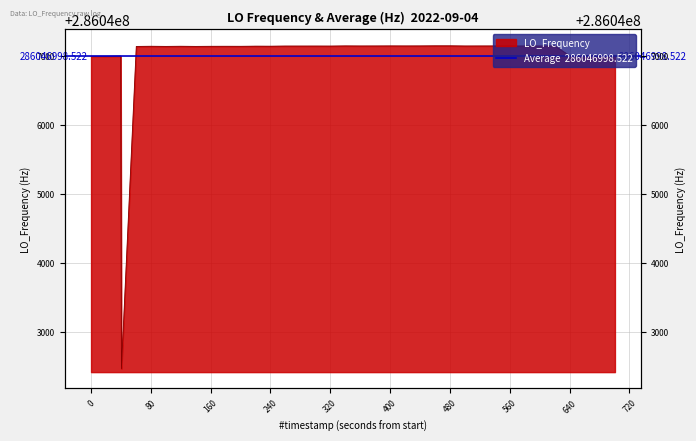

Reading left to right, transcribe all the data shown in this chart.

286046997.1	286046996.5	286046999.5	286042468.2	286047138.9	286047141.4	286047139.3	286047141.5	286047139.3	286047140.9	286047141.3	286047140.8	286047142.9	286047142.3	286047144.5	286047144.5	286047144.5	286047144.6	286047144.2	286047146.6	286047145.6	286047145.9	286047146.6	286047146.1	286047146.5	286047147.9	286047147.9	286047147.9	286047145.4	286047145.9	286047146.1	286047145.9	286047145.3	286047145.6	286047145.6	286047001.7	286047001.7	286047001.9	286047001.3	286047001.3